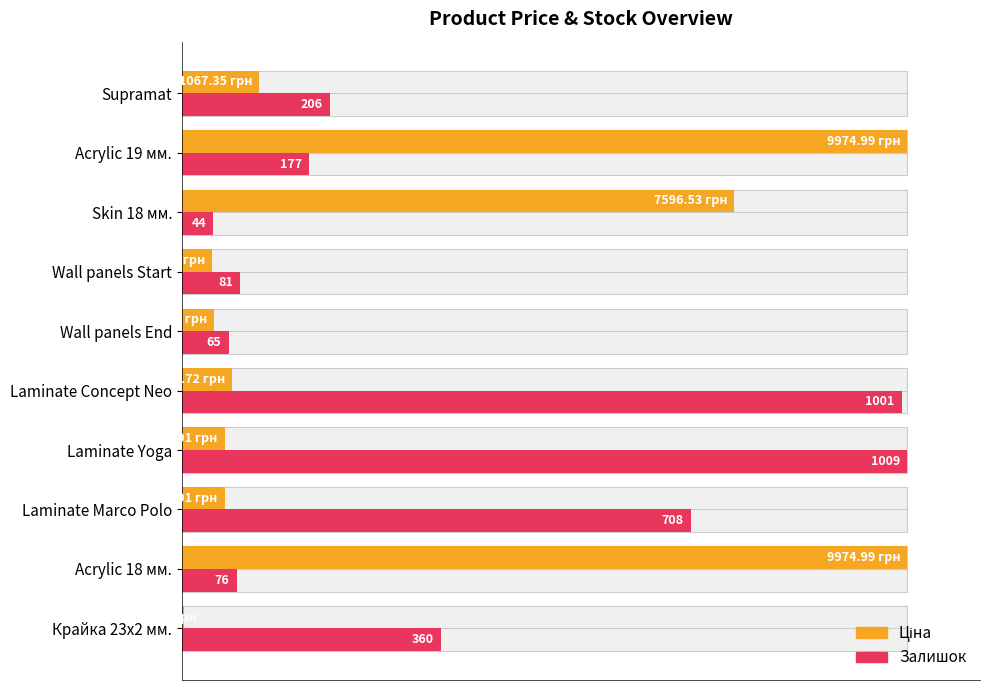

At Supramat, list the series in order from largest to smallest.

Залишок (normalized), Ціна (normalized)